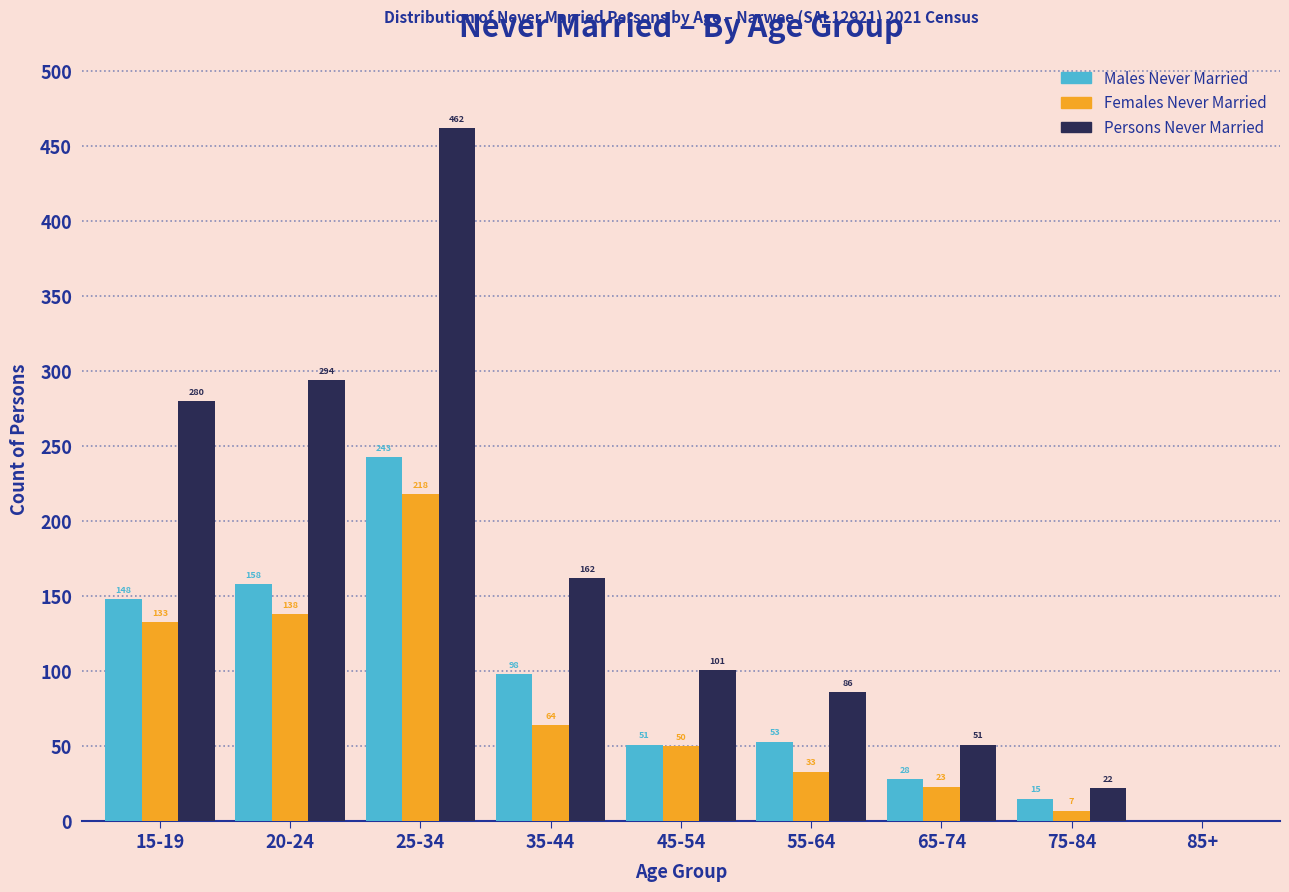

Reading left to right, extract all data points from this chart.

Males Never Married: 15-19=148	20-24=158	25-34=243	35-44=98	45-54=51	55-64=53	65-74=28	75-84=15	85+=0
Females Never Married: 15-19=133	20-24=138	25-34=218	35-44=64	45-54=50	55-64=33	65-74=23	75-84=7	85+=0
Persons Never Married: 15-19=280	20-24=294	25-34=462	35-44=162	45-54=101	55-64=86	65-74=51	75-84=22	85+=0